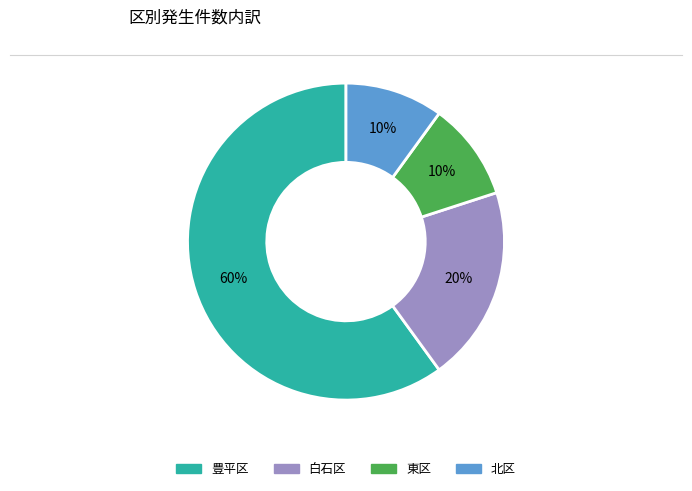

Count the number of slices in the pie.

4